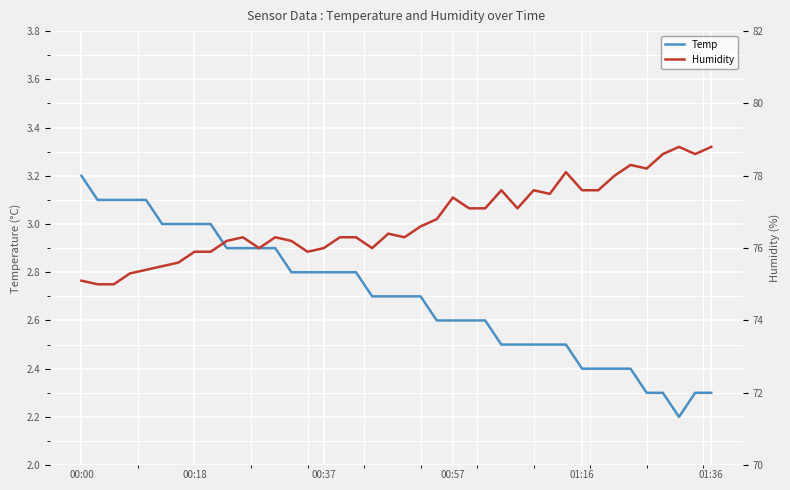

Where is the first local minimum for Temp?

37